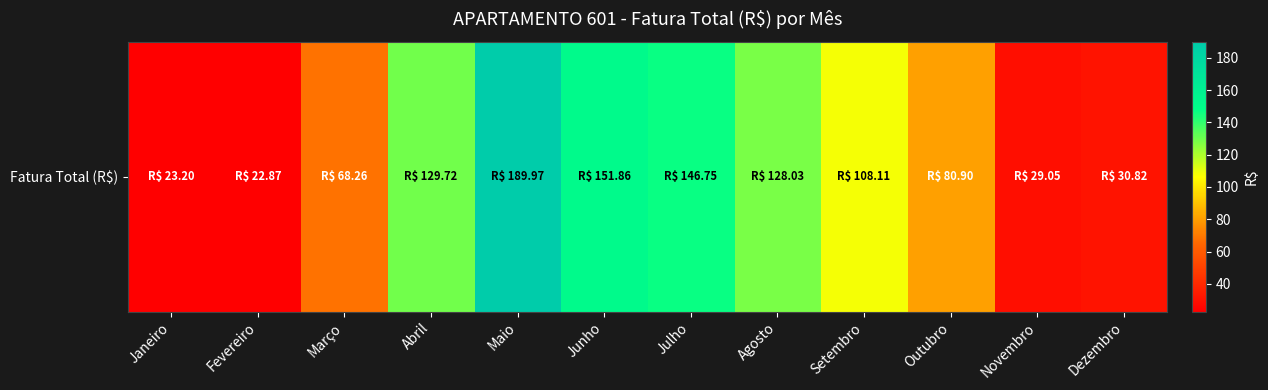

Reading right to left, what are all the values shown in this chart?

30.8	29.1	80.9	108.1	128.0	146.8	151.9	190.0	129.7	68.3	22.9	23.2